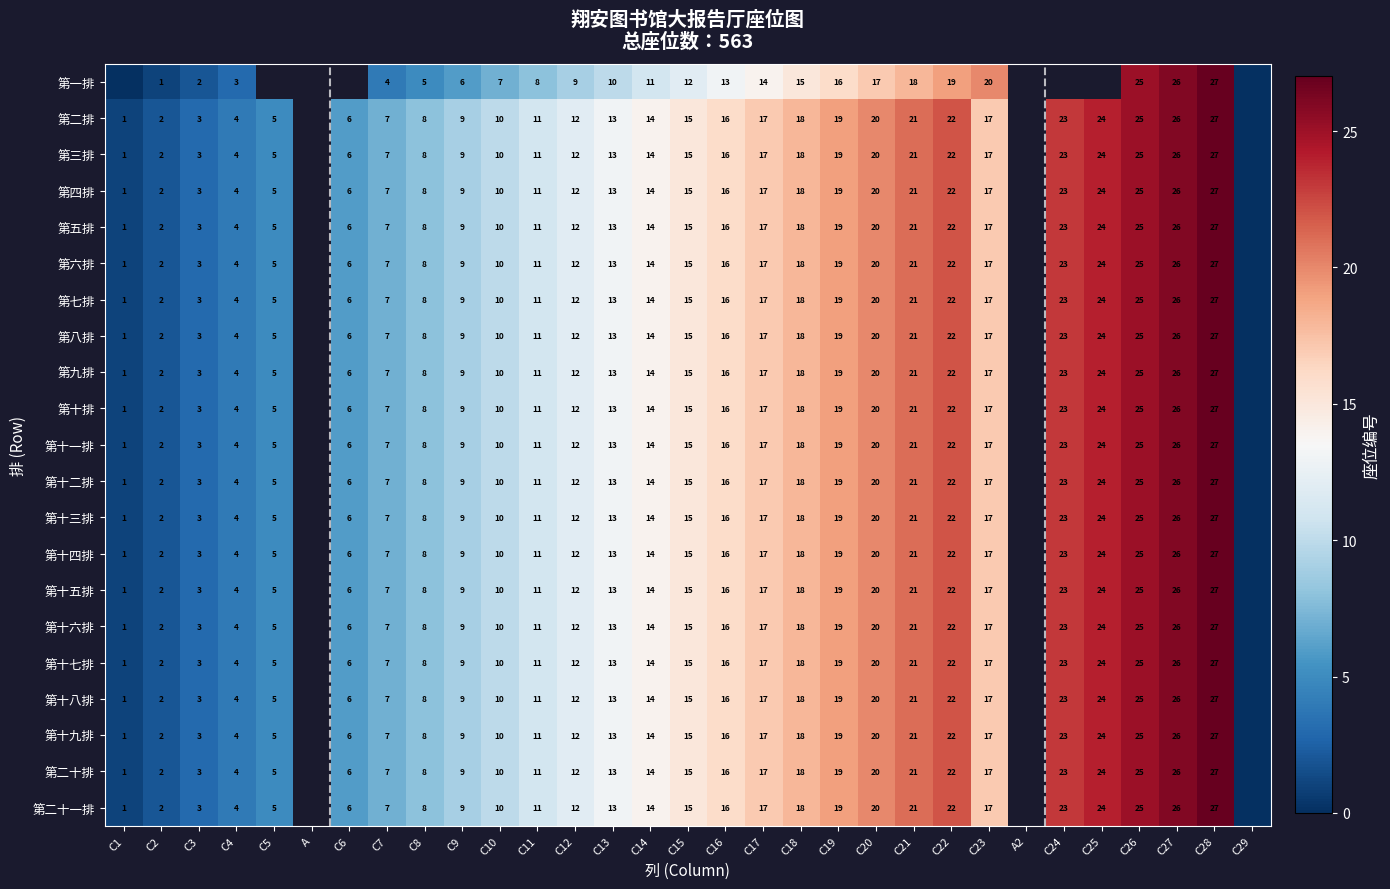

What is the difference between the 第十九排 values at C19 and C25?

5